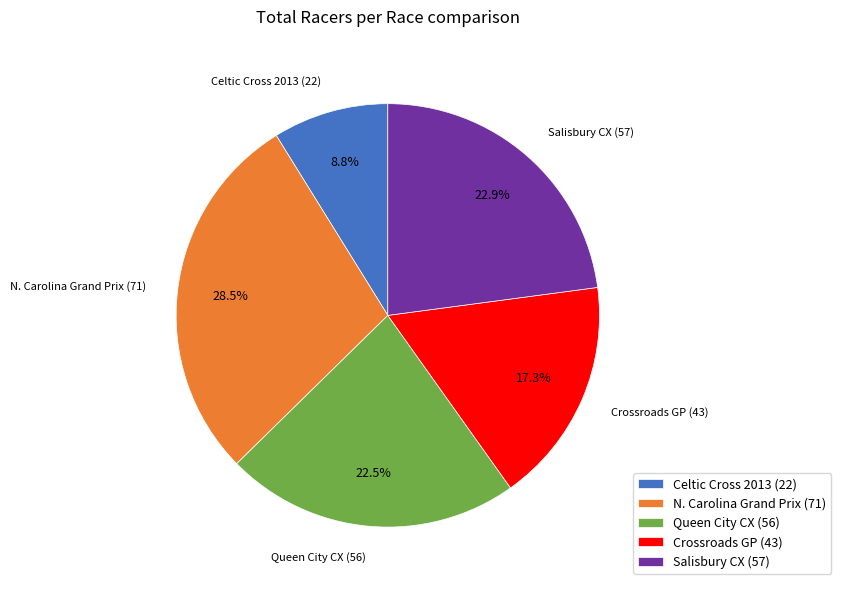

Does any single category account for the majority?

No